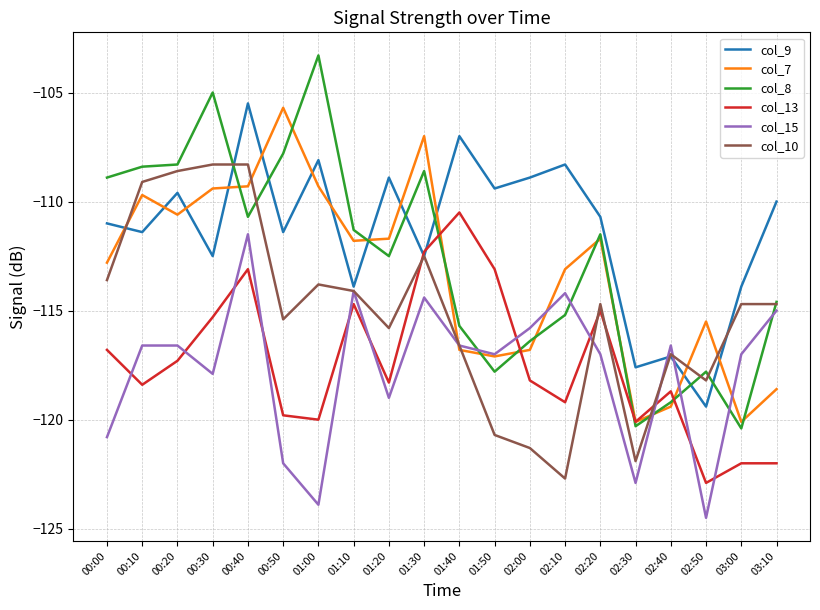

What is the difference between the maximum and minimum values in the col_7 series?

14.4